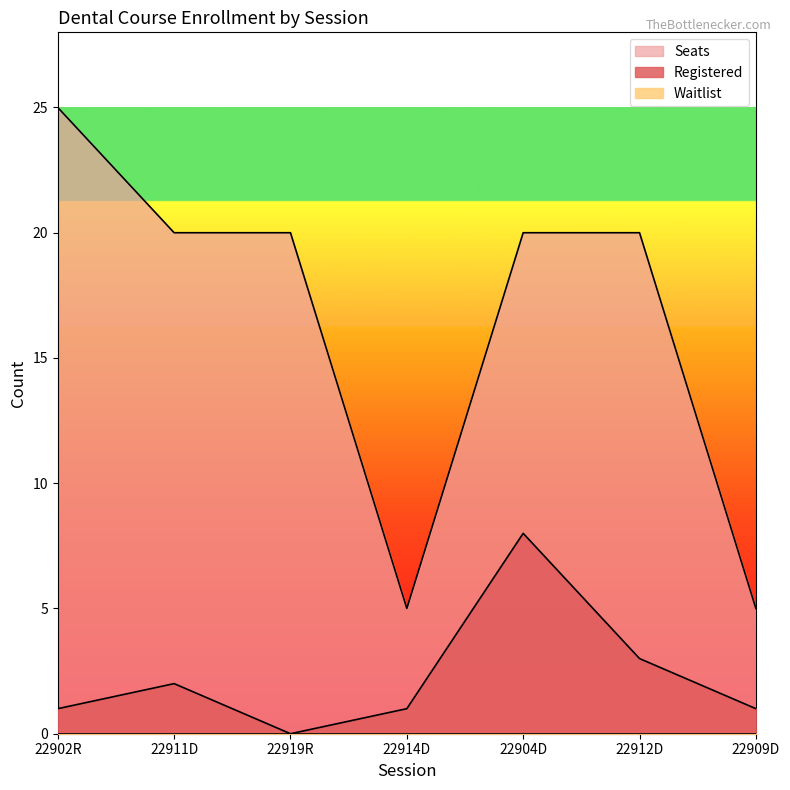

In Seats, how many points are lower than both neighbors (excluding endpoints)?

1